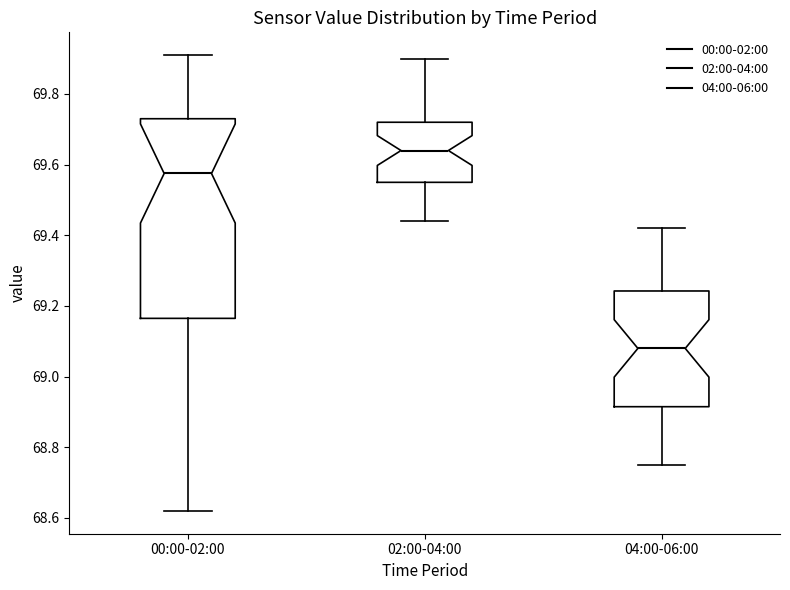

Where is the lower edge of the box for 00:00-02:00 on the y-axis? The values are not printed on the chart, so give them approximately, as read against the axis.

69.16